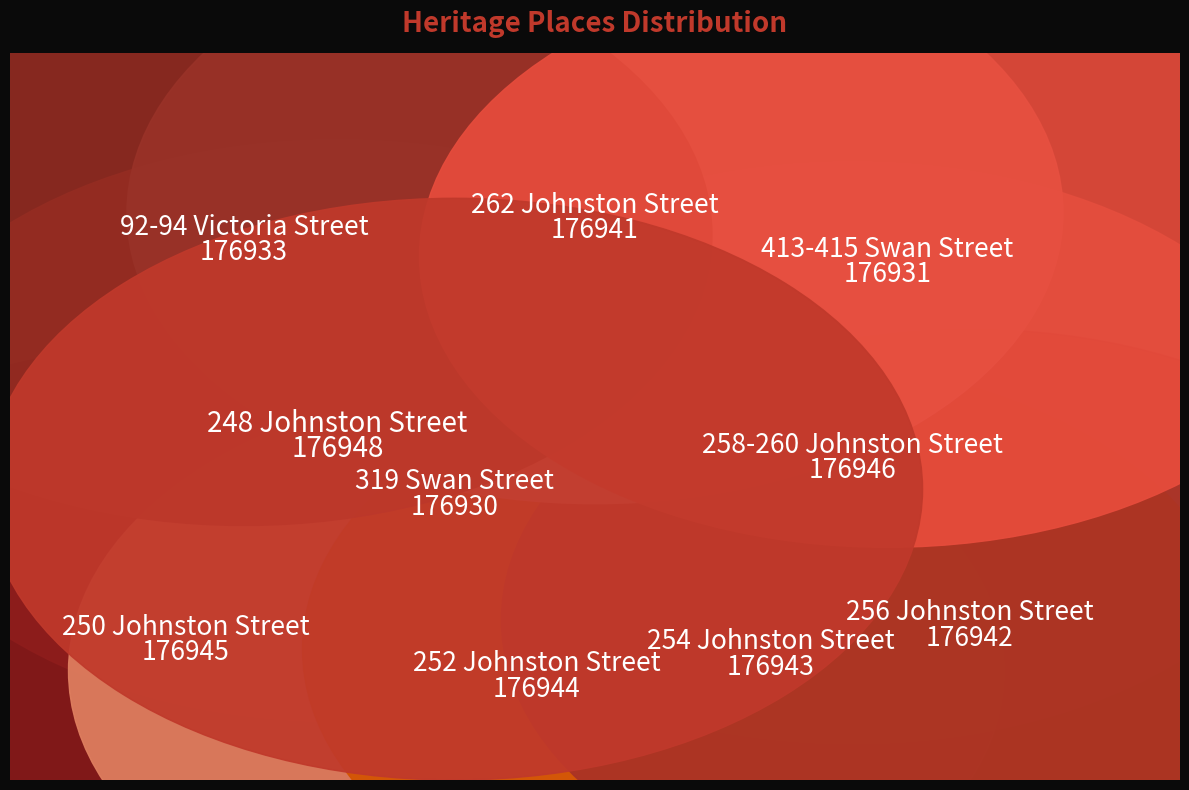

What percentage is the 258-260 Johnston Street slice, to the nearest percent?

10%